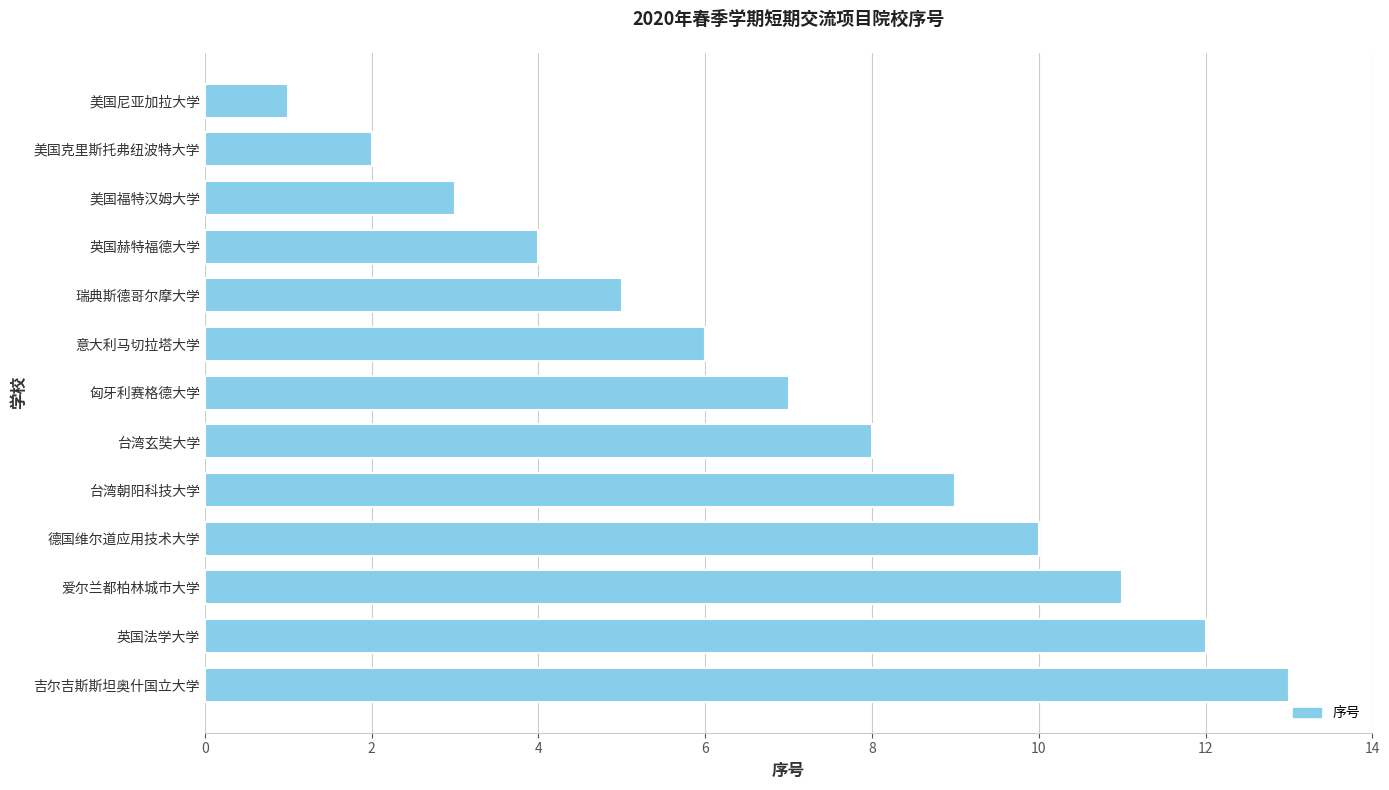

How many bars are there in total?

13